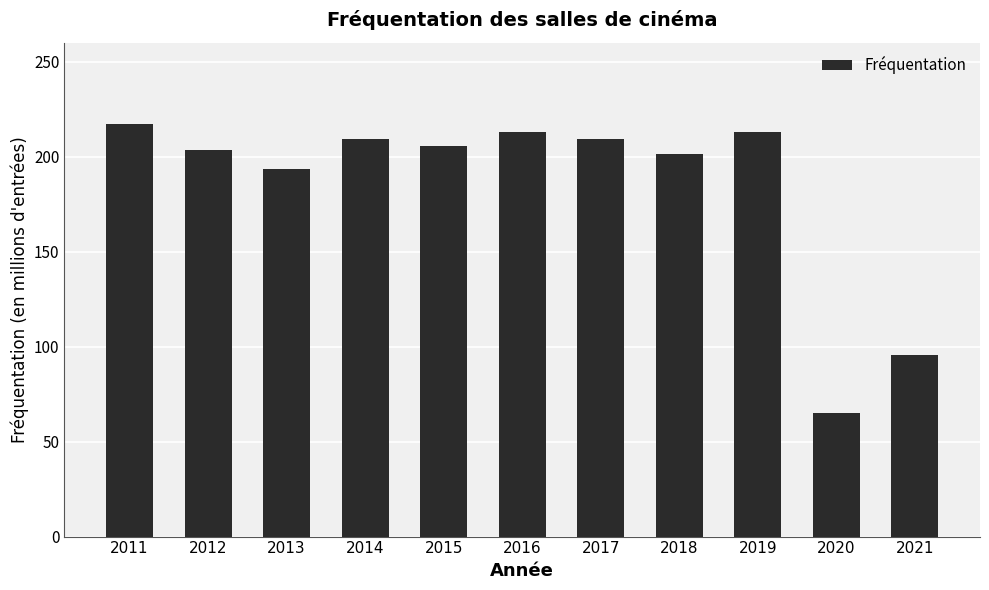

Which has a higher value, 2015 or 2020?

2015